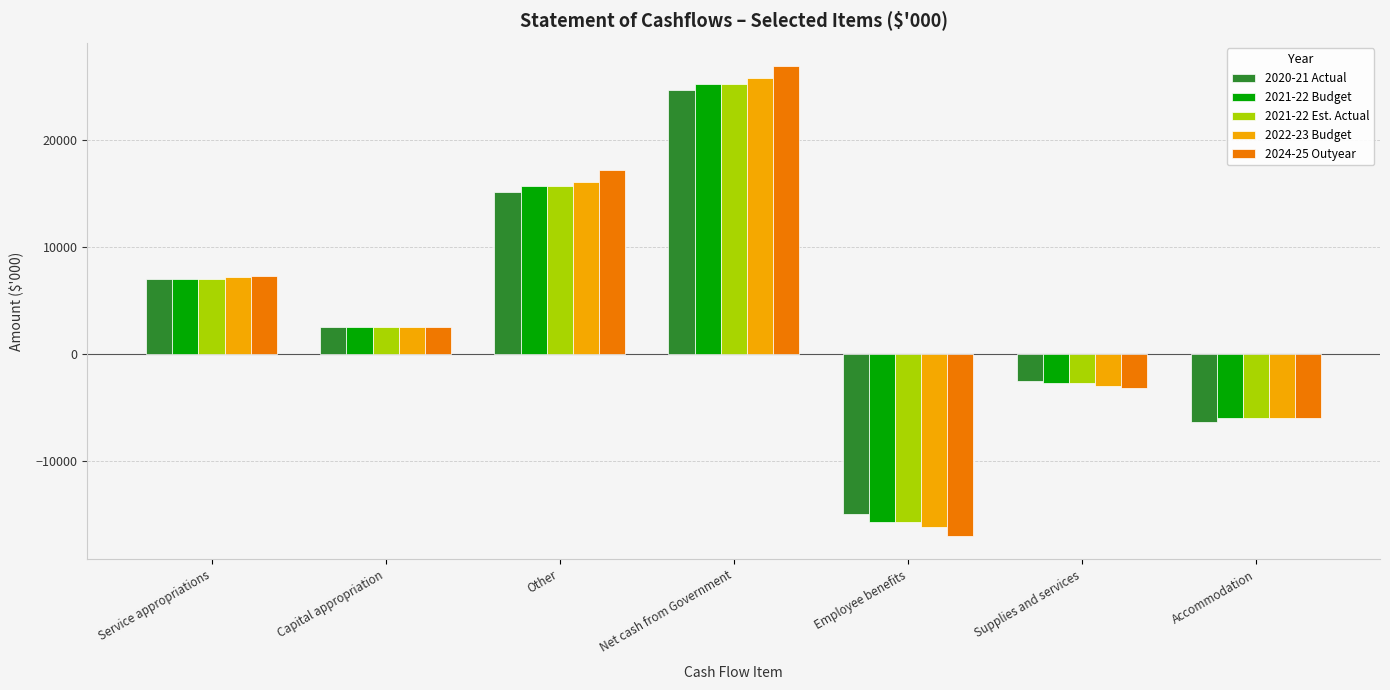

At how many categories does at least one series exceed 21753?

1